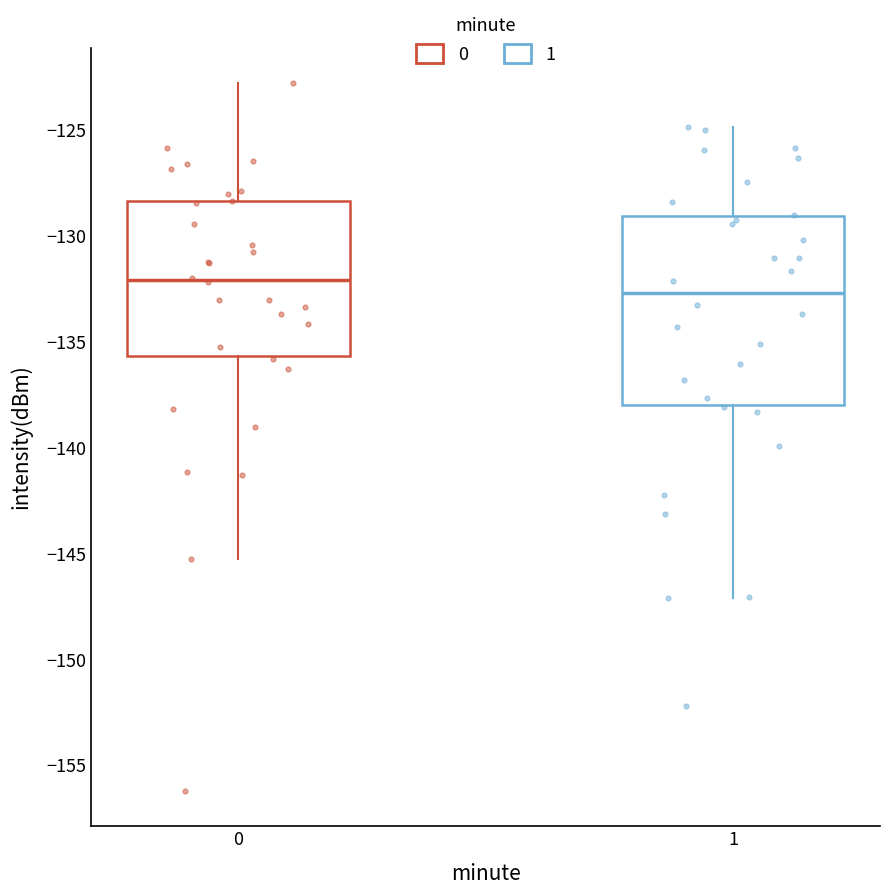

Which box has the lowest median line?

1